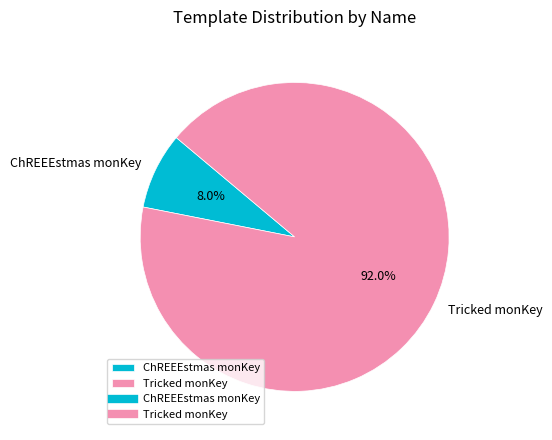

To the nearest percent, what percentage of the pie is ChREEEstmas monKey?

8%